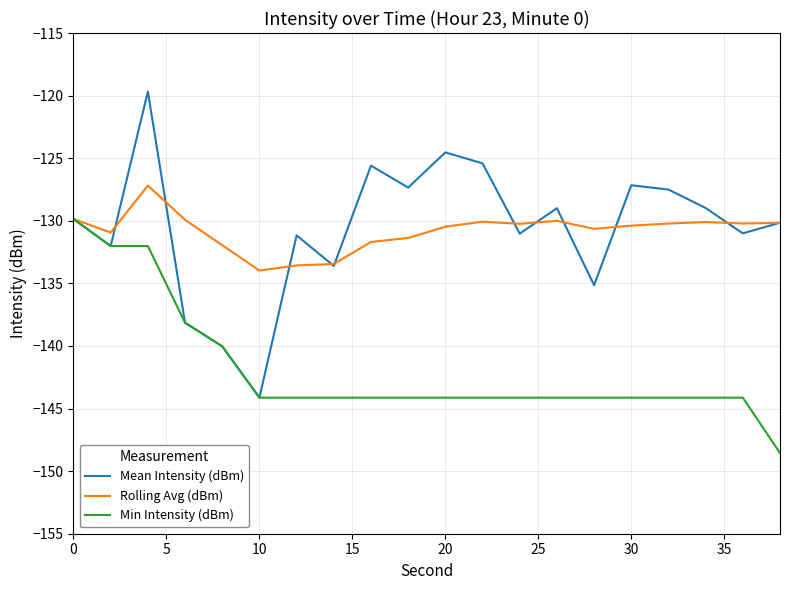

Count the number of categories in the chart.

20